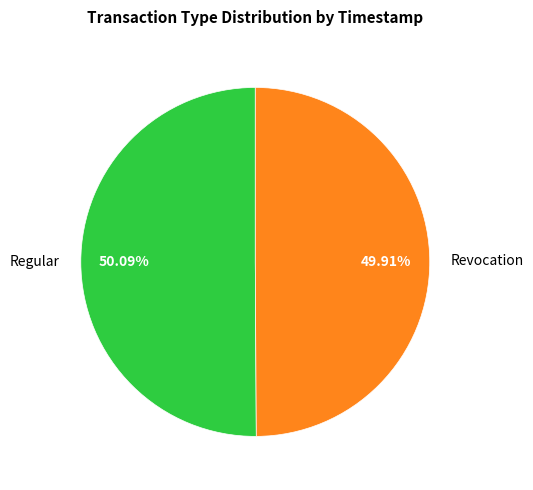

Approximately how many times larger is the value at Revocation compared to Regular?

1.0